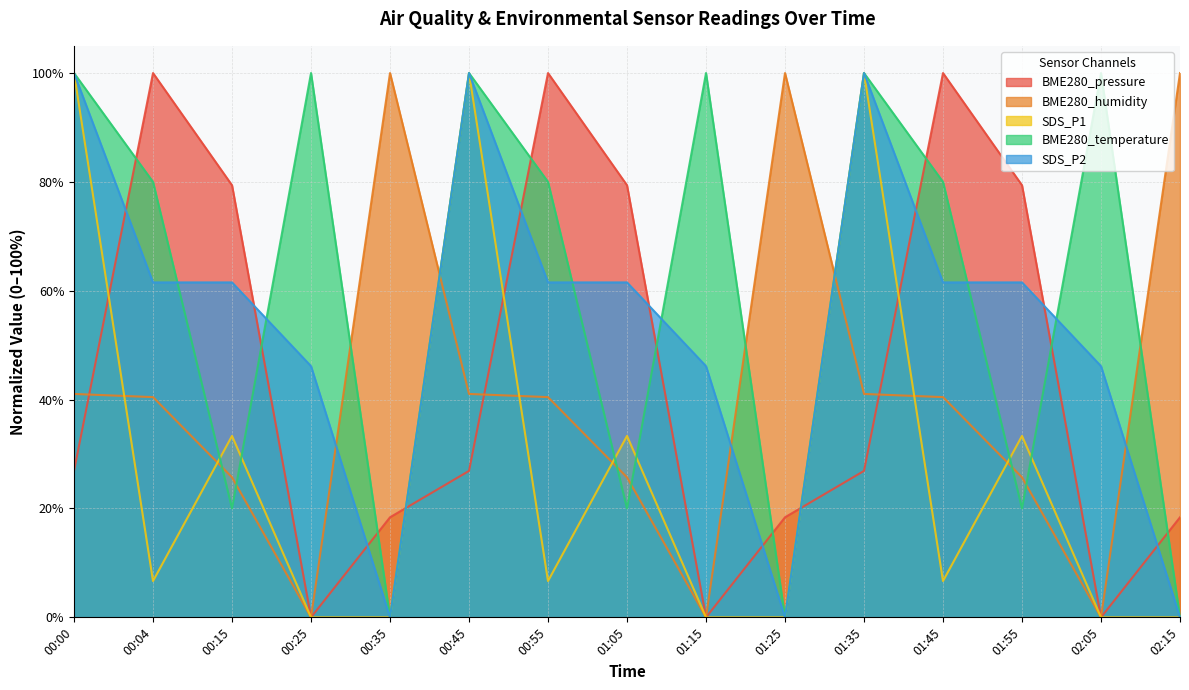

How many values in the SDS_P2 series exceed 61?

9